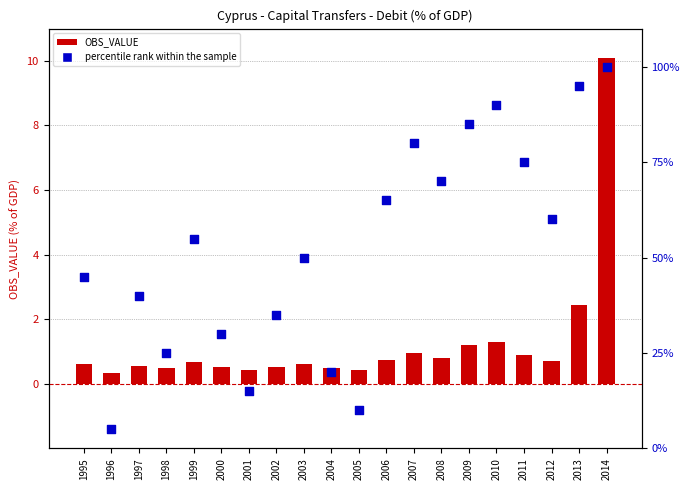

Which series reaches the minimum Y coordinate?

OBS_VALUE